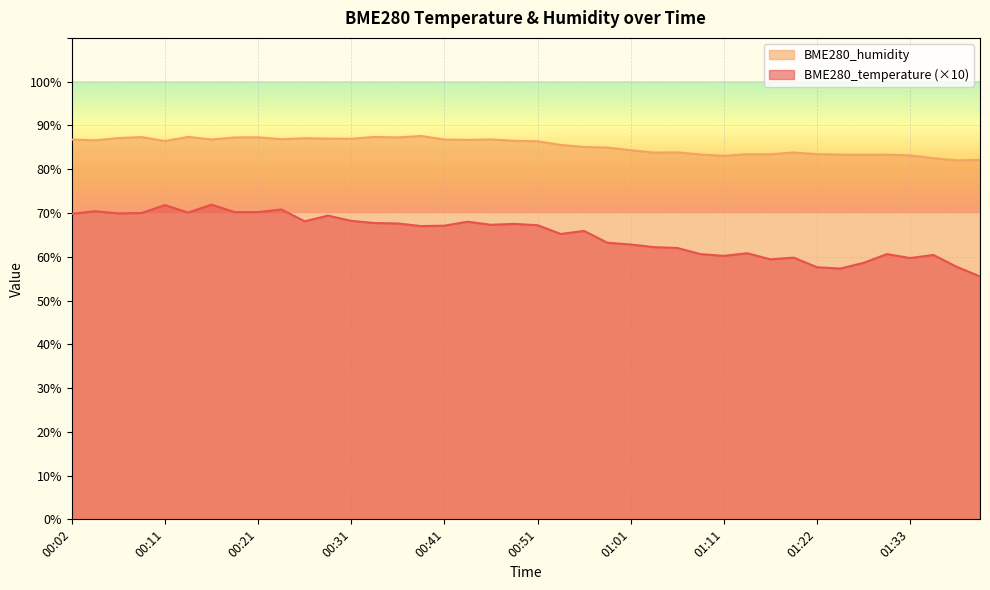

At which category does BME280_temperature reach its first local peak?

00:04